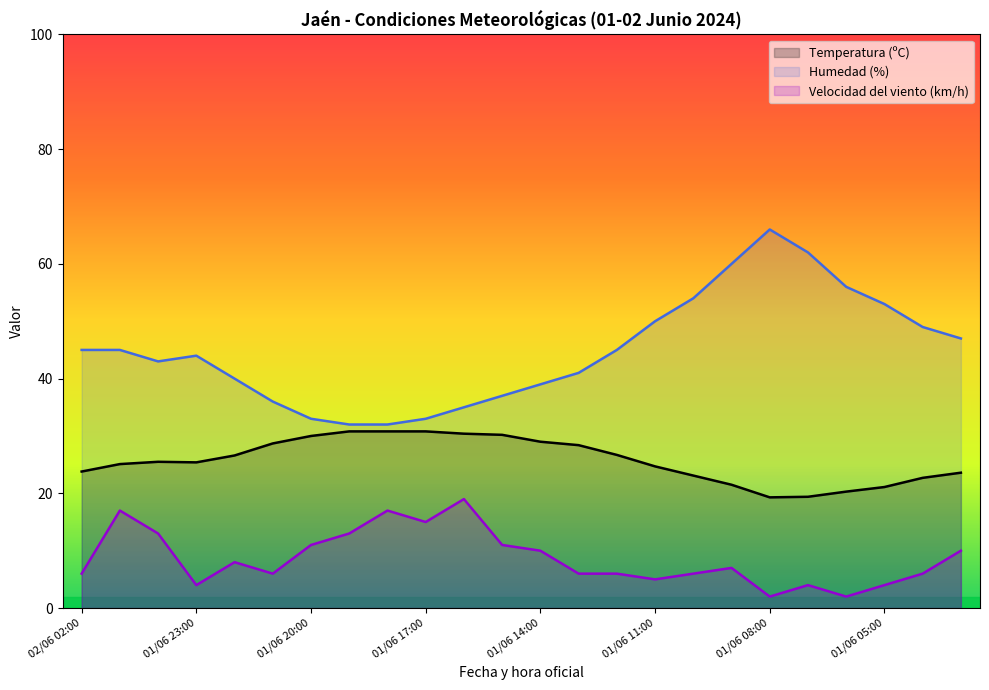

True or false: Temperatura (ºC) has a value of 9.0 at 01/06 08:00.

False